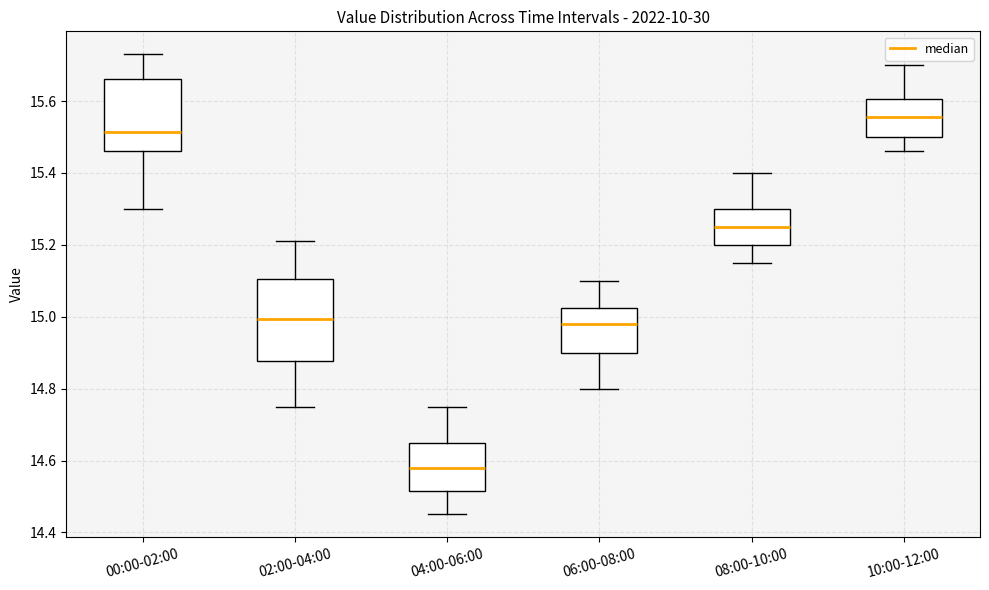

Which box has the lowest median line?

04:00-06:00